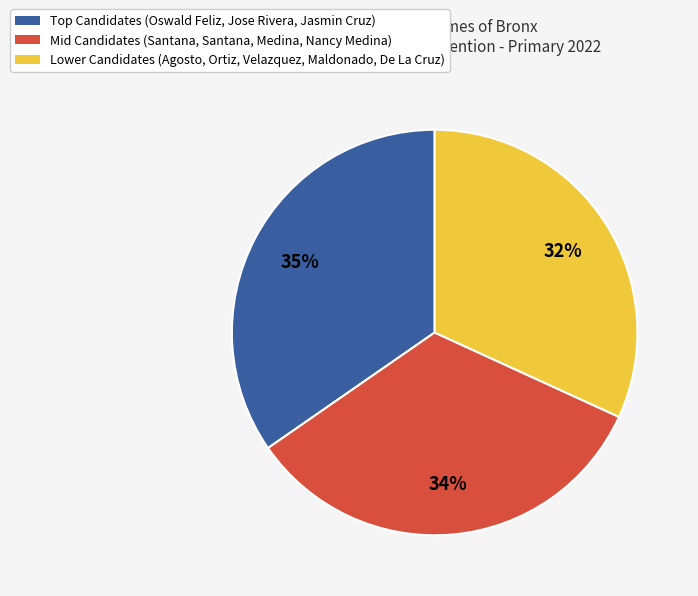

Which slice is the smallest?

Lower Candidates (Agosto, Ortiz, Velazquez, Maldonado, De La Cruz)